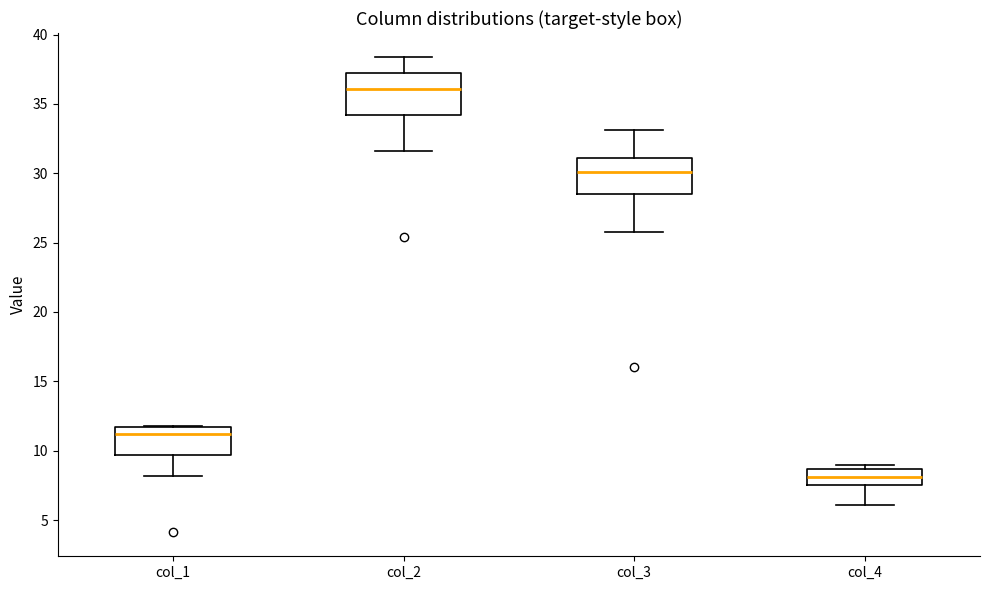

Which box has the highest median line?

col_2